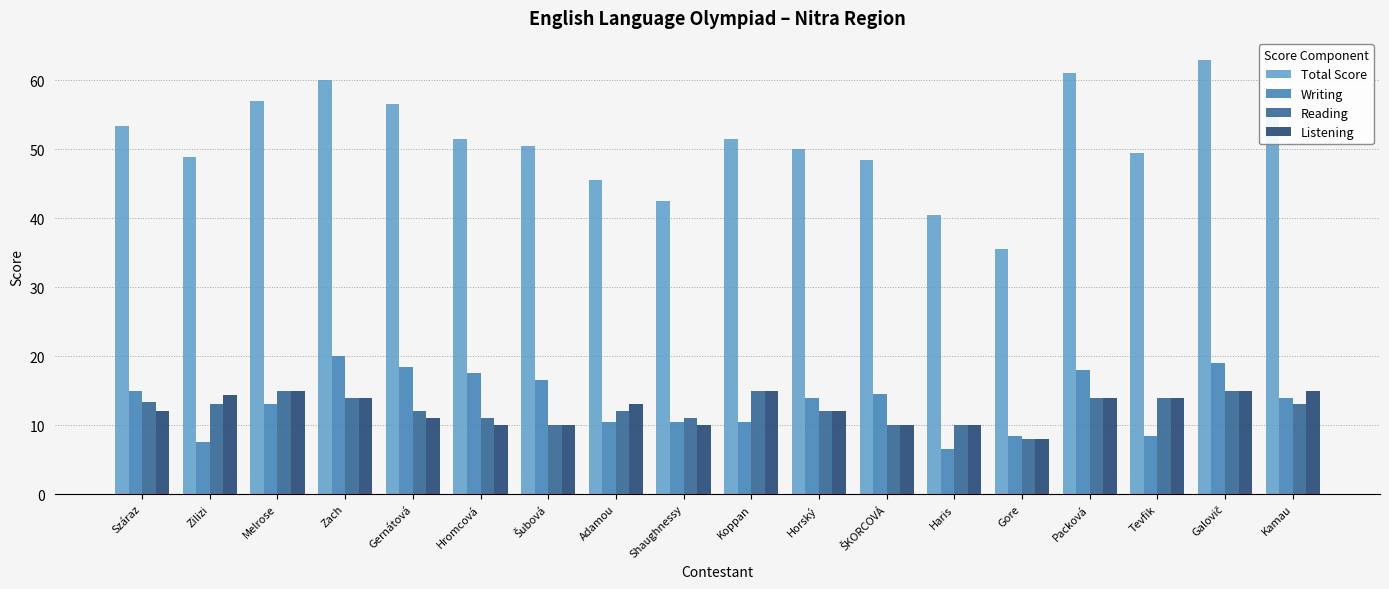

Which series has the largest total across all categories?

Total Score